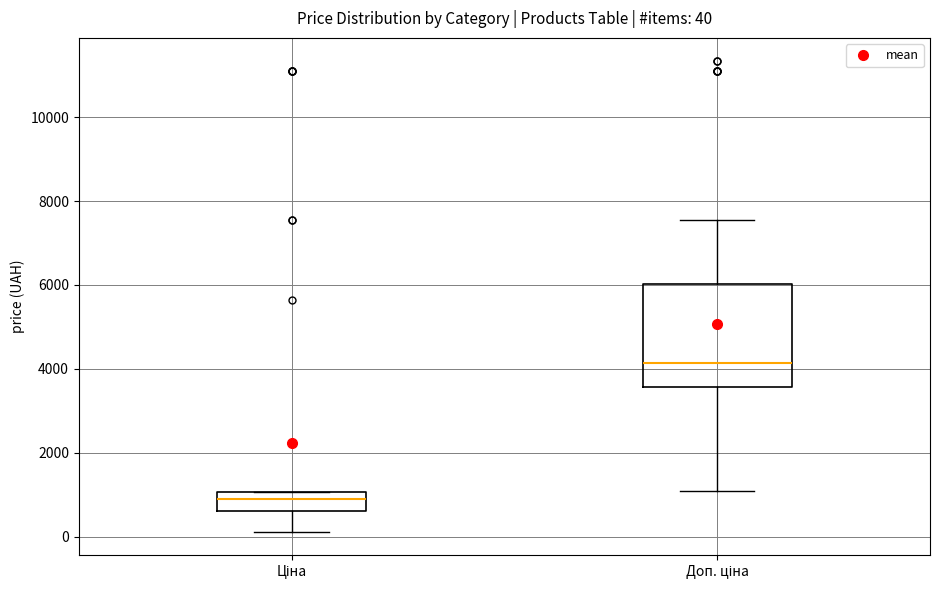

Which box's median line is the lowest?

Ціна